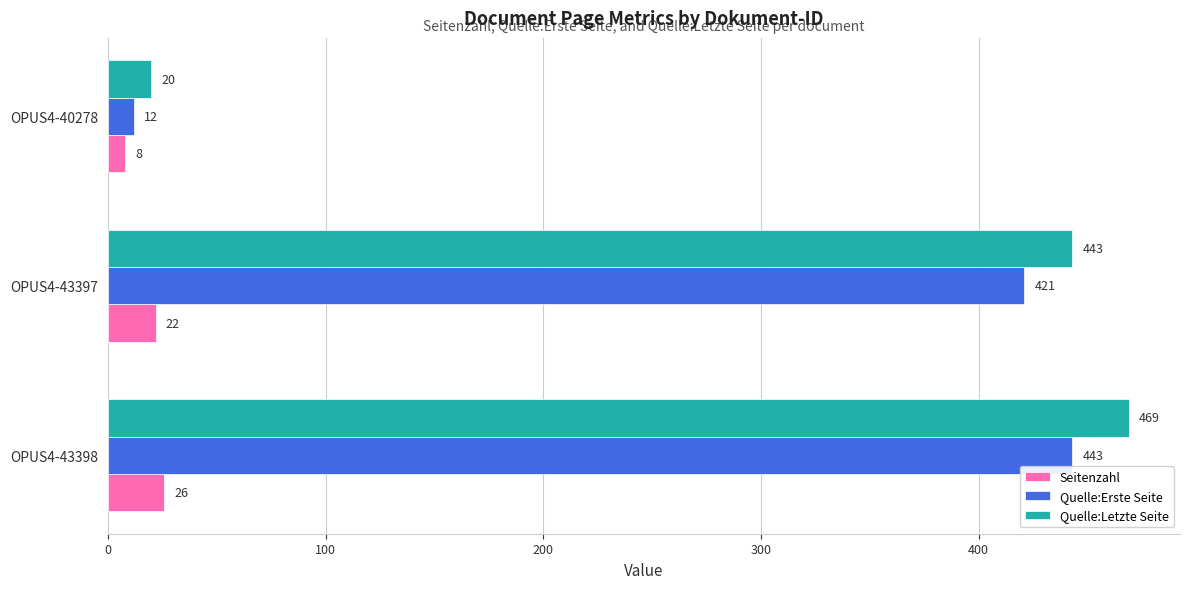

Rank the categories by Seitenzahl value from highest to lowest.

OPUS4-43398, OPUS4-43397, OPUS4-40278